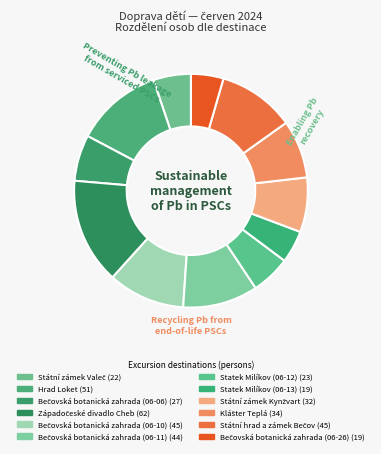

Count the number of slices in the pie.

12